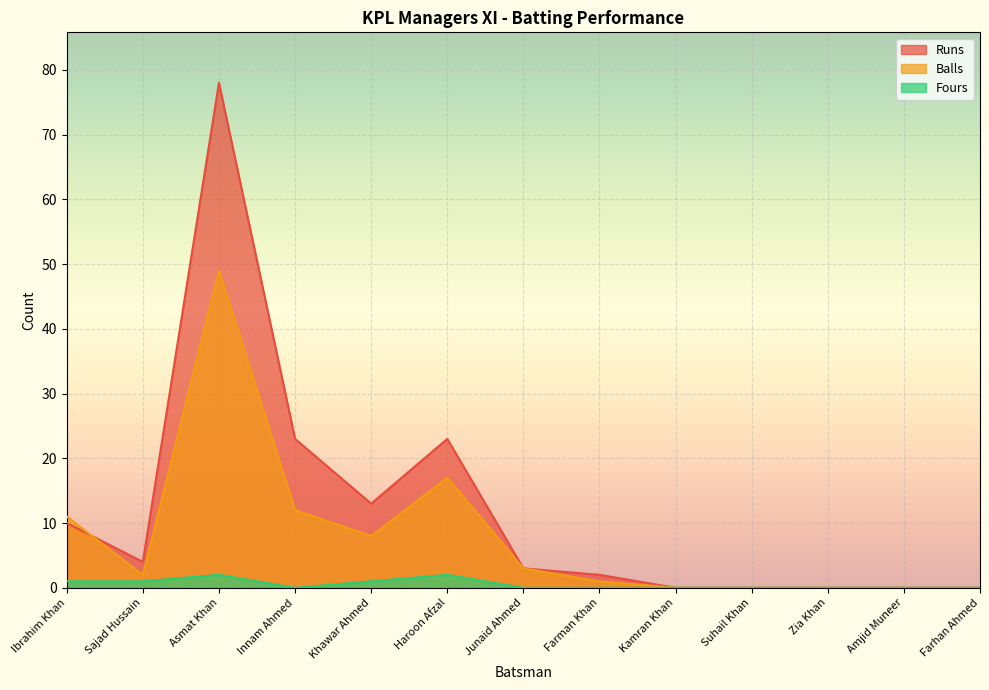

Is it true that Balls equals -19 at Farhan Ahmed?

False